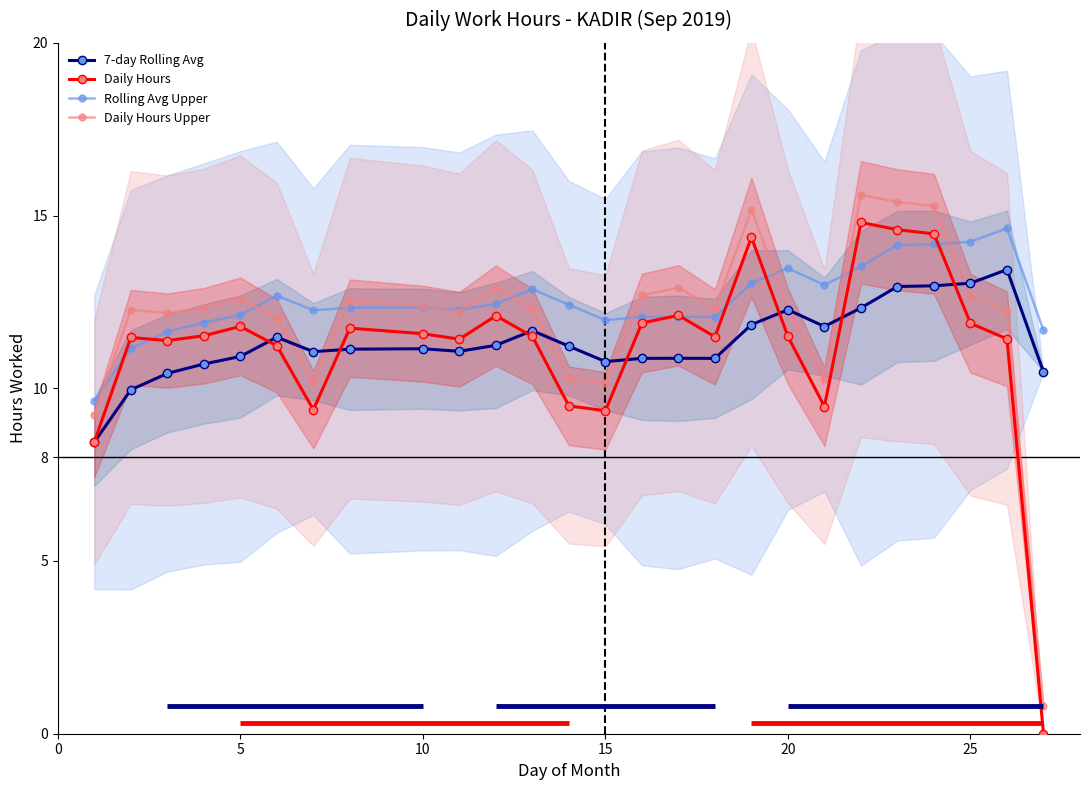

What is the minimum value for Daily Hours Upper?

0.8